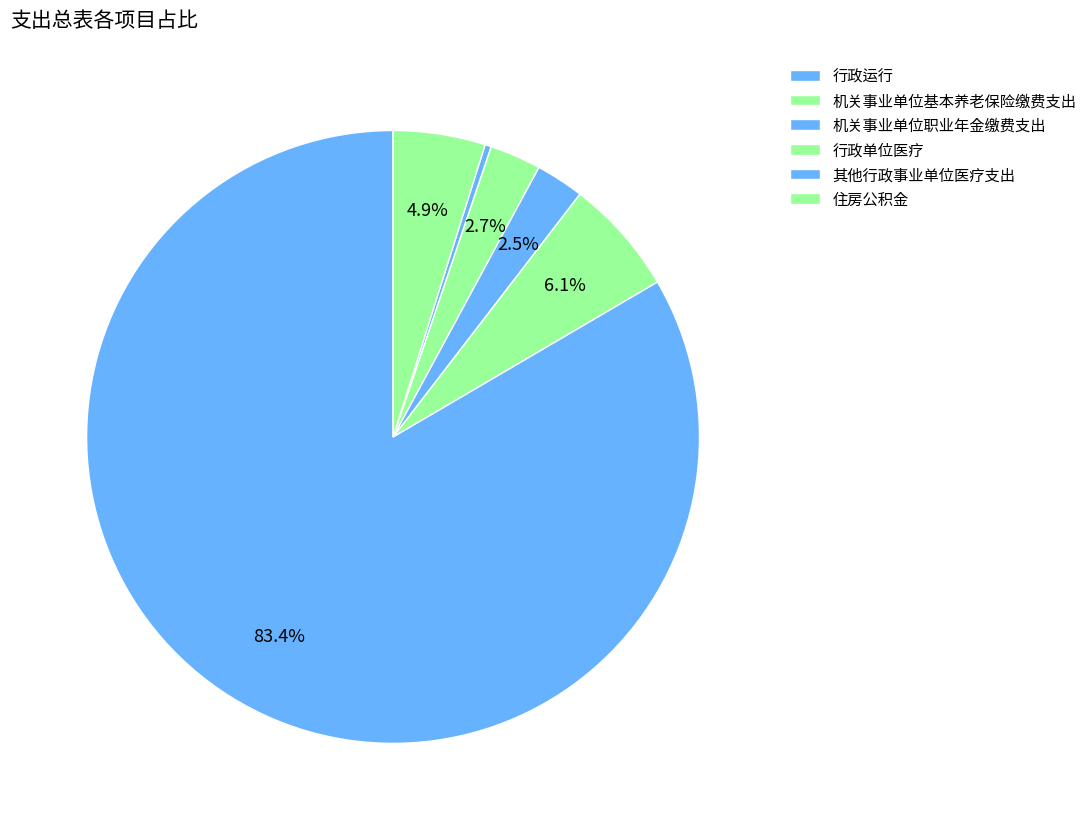

Count the number of slices in the pie.

6